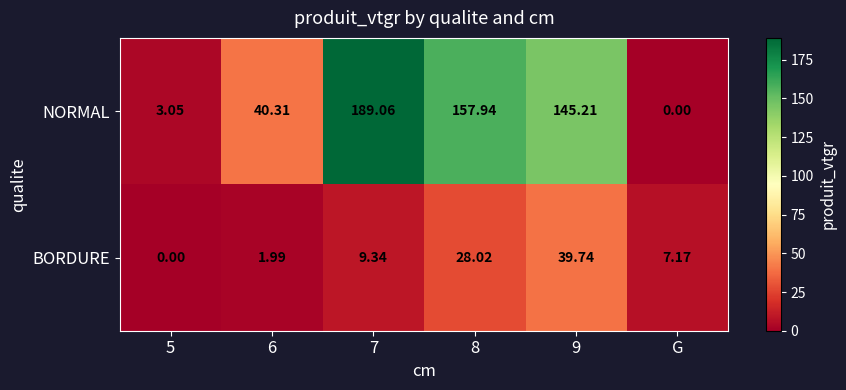

At which label is NORMAL closest to 94?

9